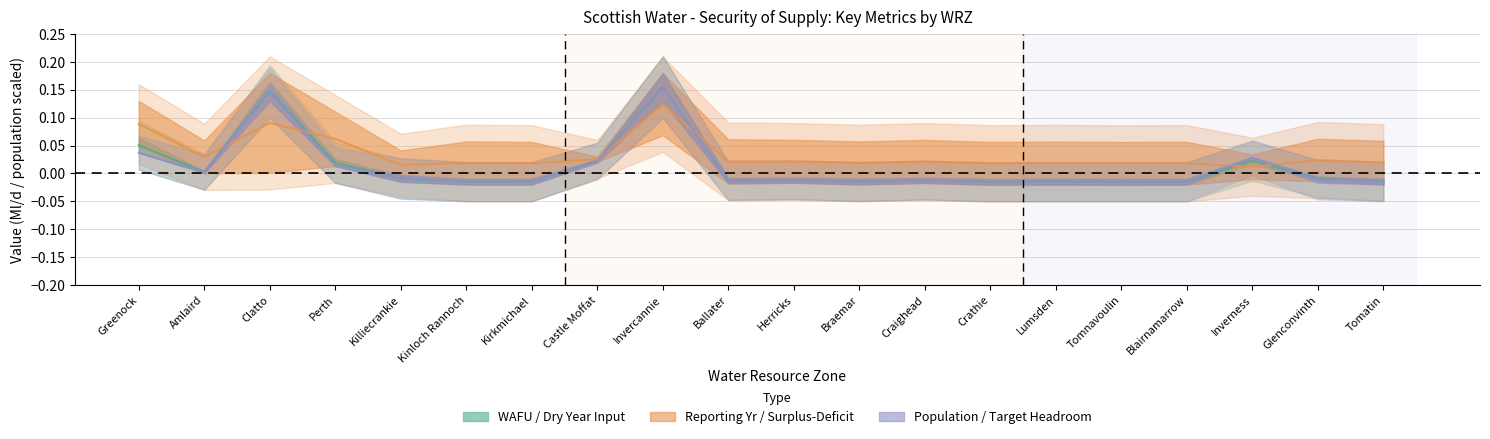

Between which two adjacent categories do Reporting Yr Input / Surplus-Deficit and WAFU / Dry Year Input first intersect?

Amlaird and Clatto